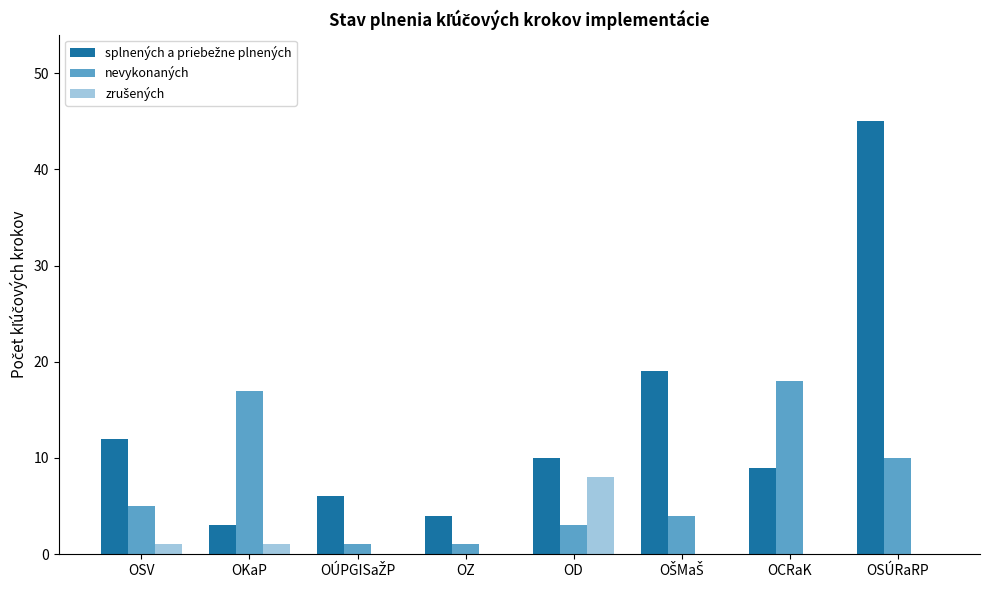

What is the greatest value displayed?

45